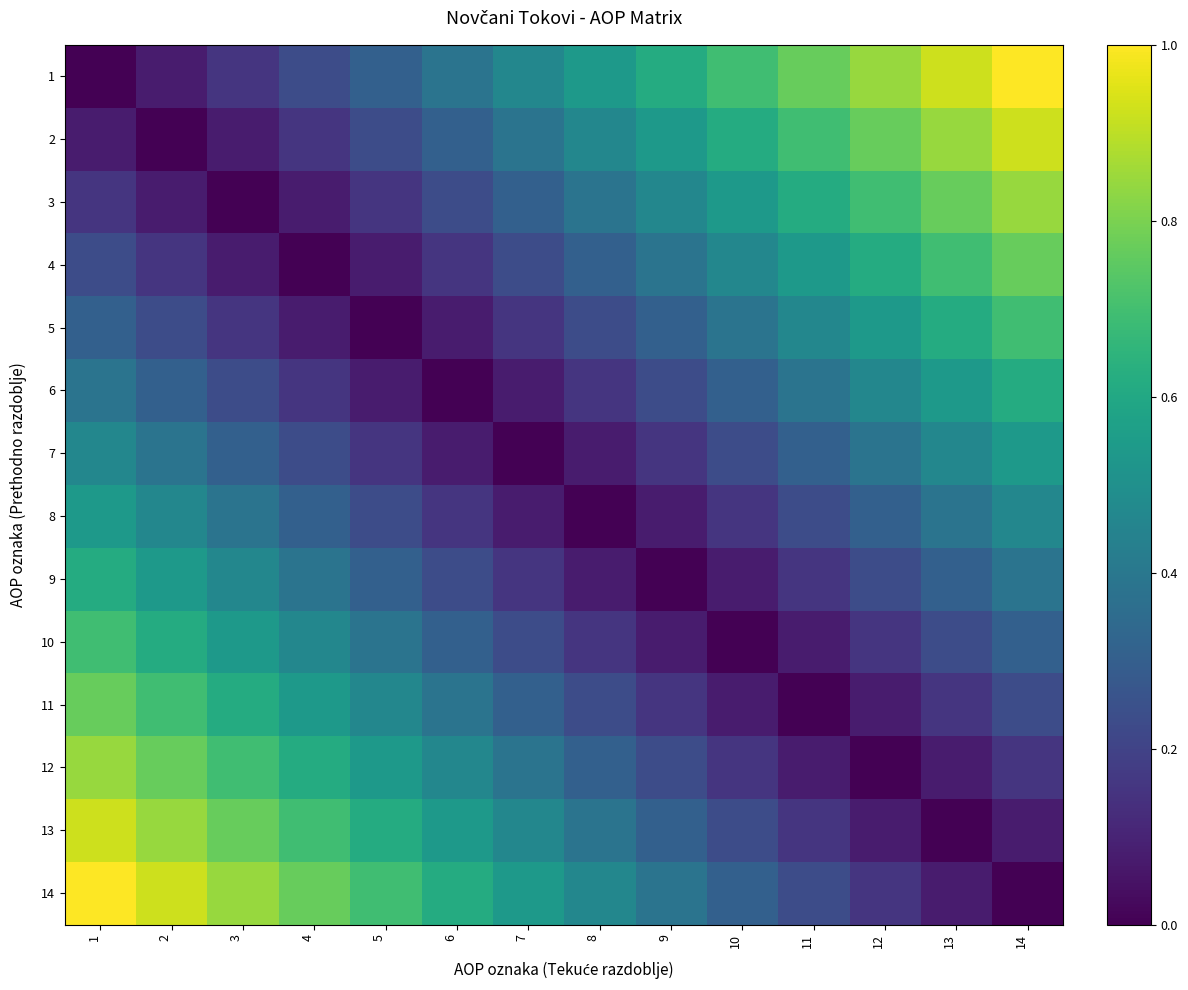

How many categories are shown in the chart?

14